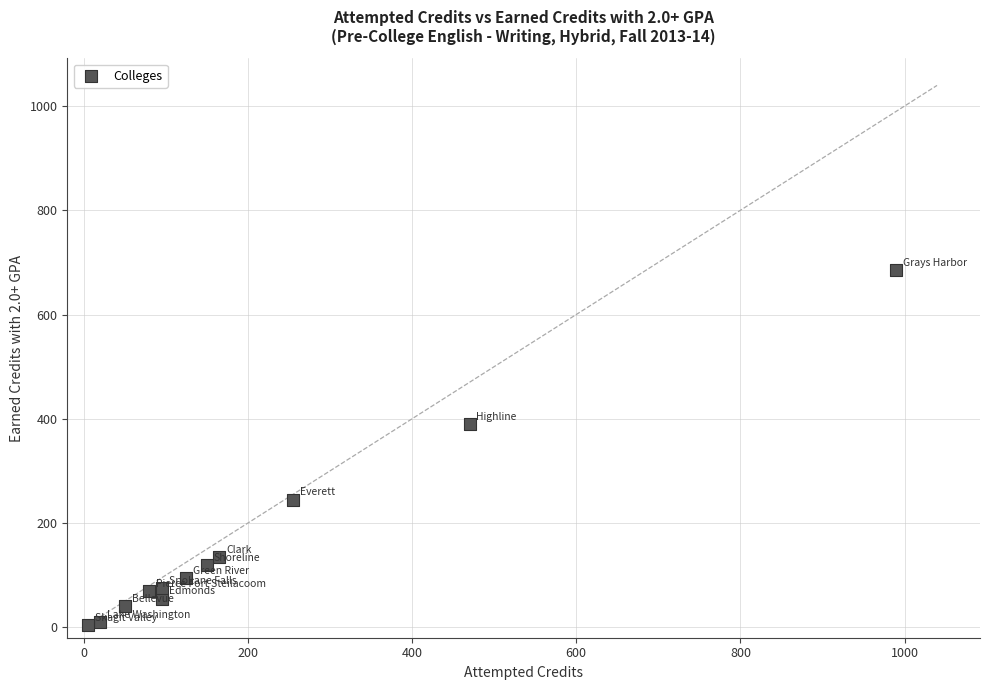

What Y value in the scatter plot is closest to 345?

390